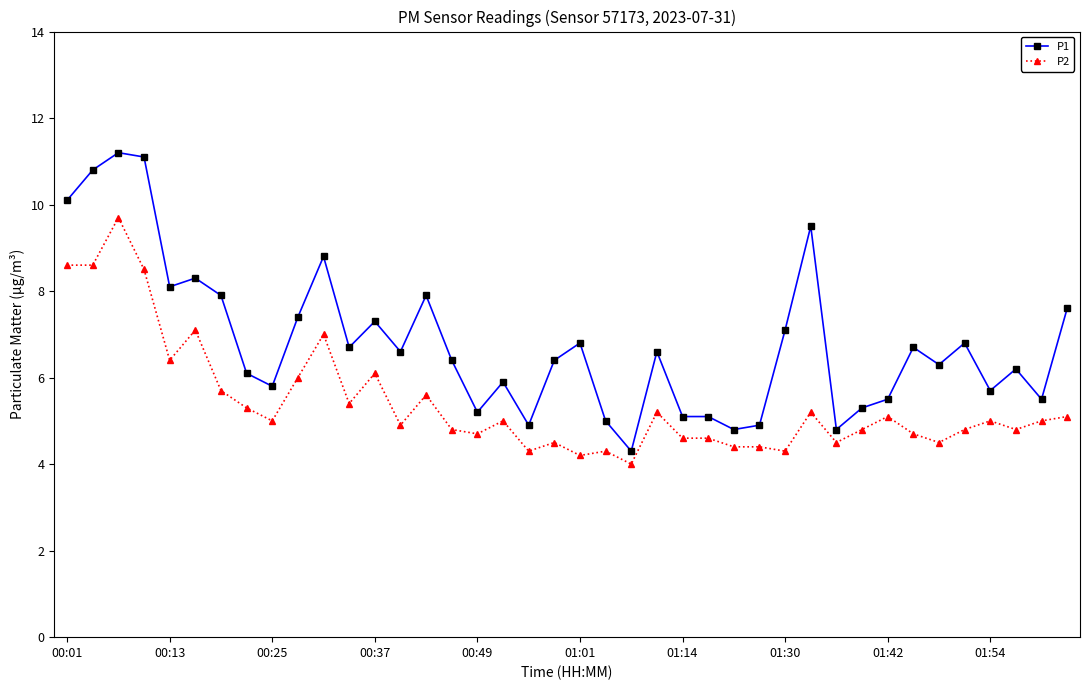

Which series has the largest range (max minus min)?

P1